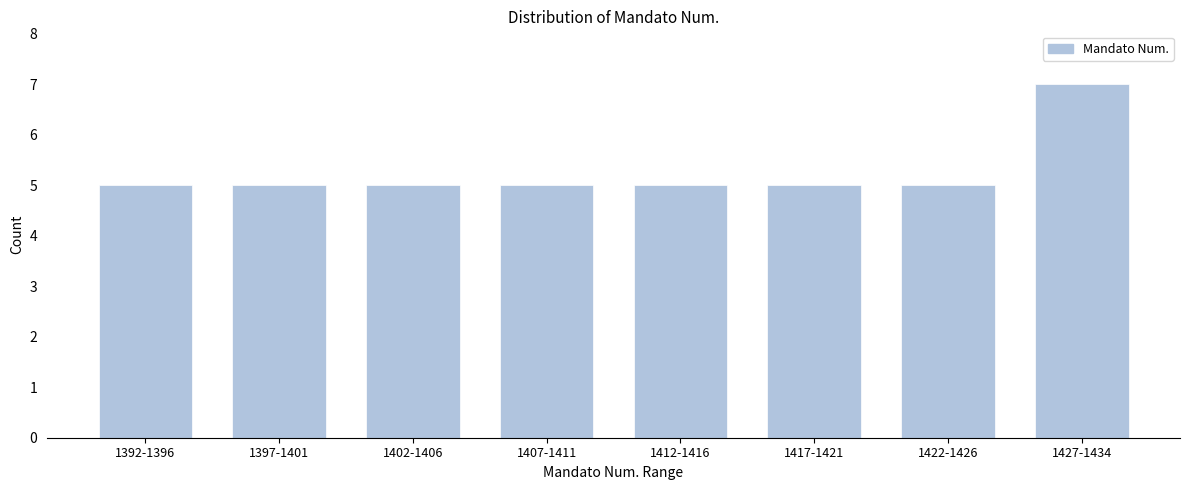

Reading left to right, extract all data points from this chart.

5	5	5	5	5	5	5	7